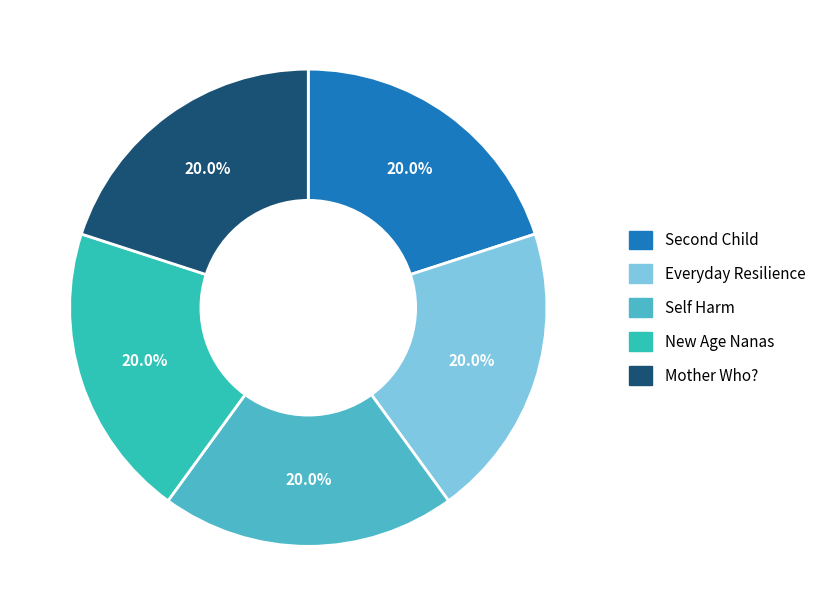

To the nearest percent, what percentage of the pie is Self Harm?

20%